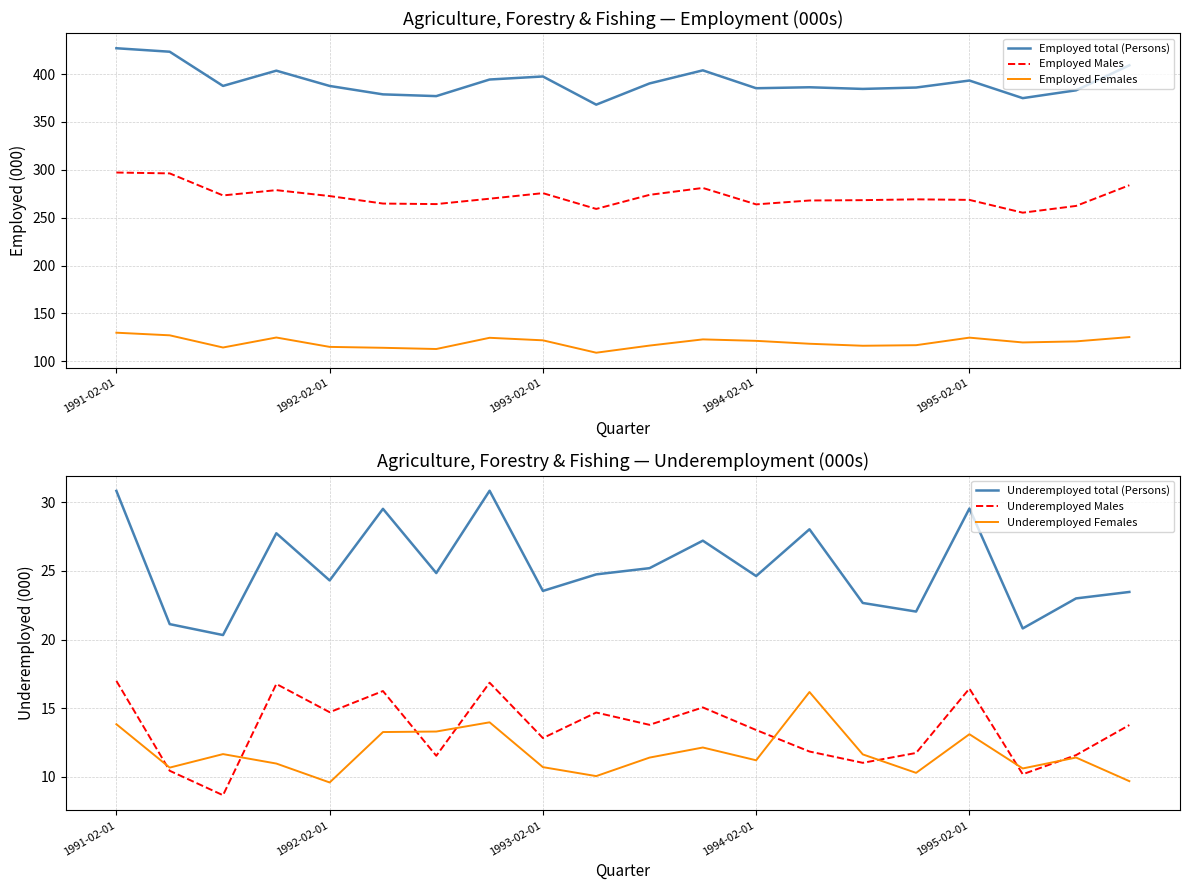

At which label is Employed Females closest to 119?

17